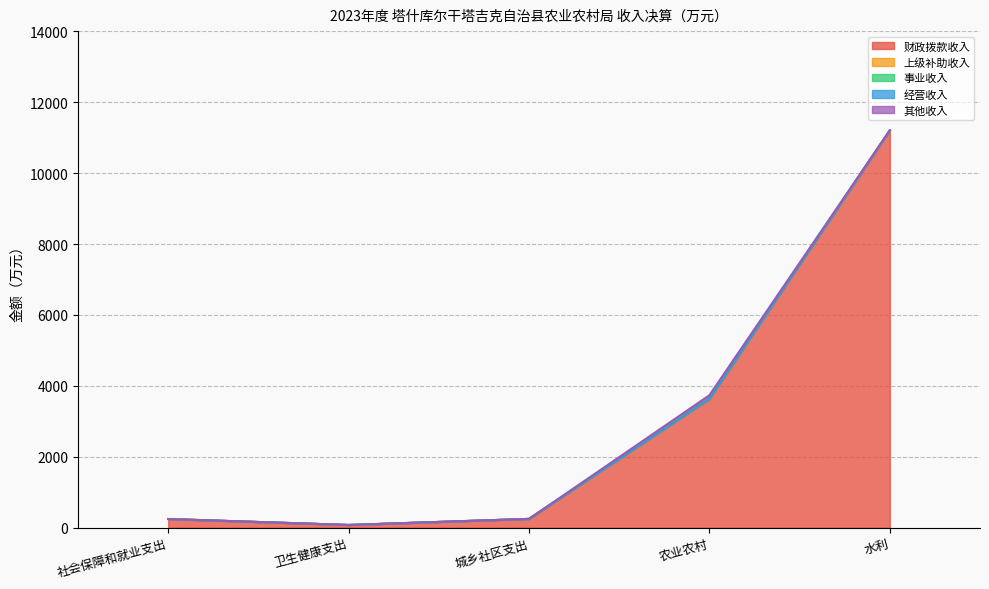

Where is 财政拨款收入 nearest to the value 5639?

农业农村